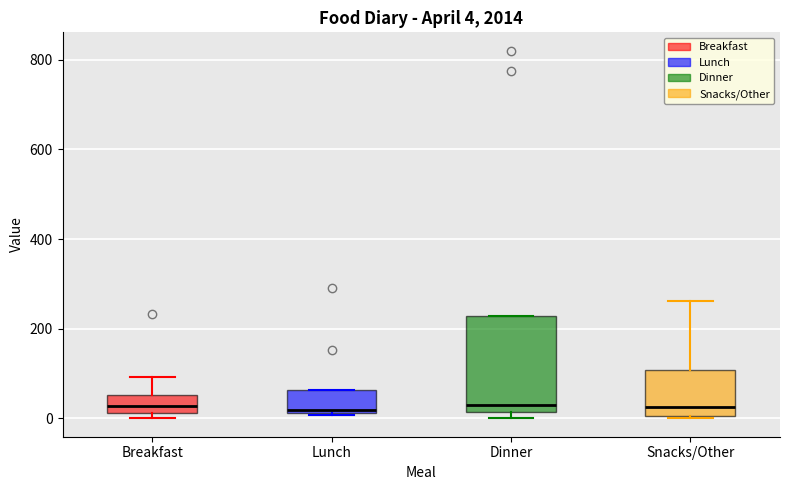

Which box is the tallest, from its lower edge to its upper edge?

Dinner